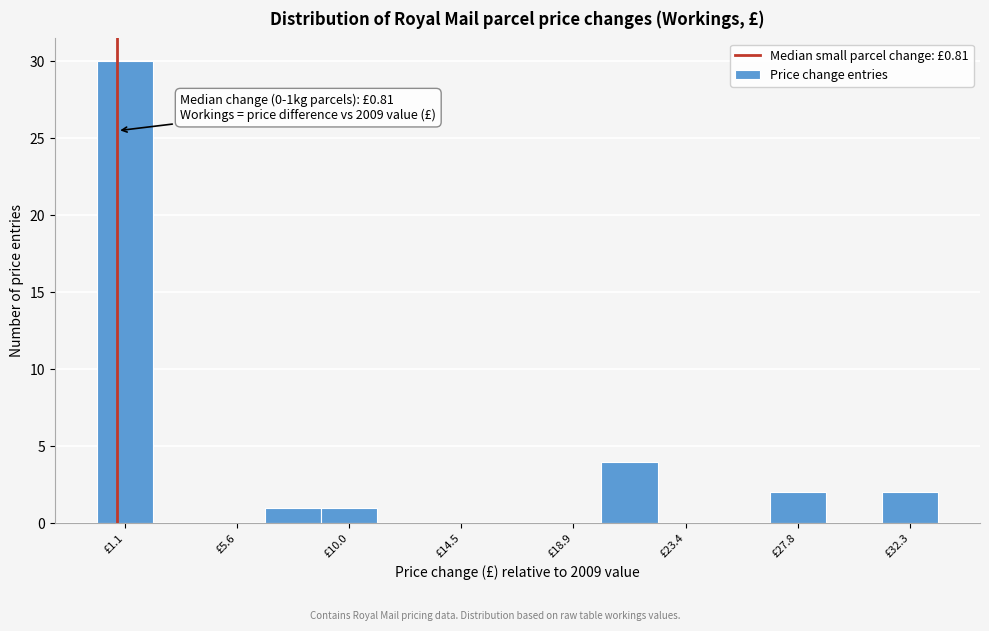

Over which range of the x-axis is the bar tallest?

0.0 to 2.0